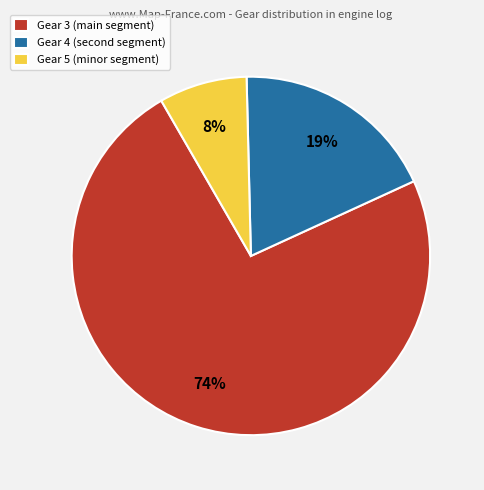

Between Gear 5 (minor segment) and Gear 3 (main segment), which is larger?

Gear 3 (main segment)